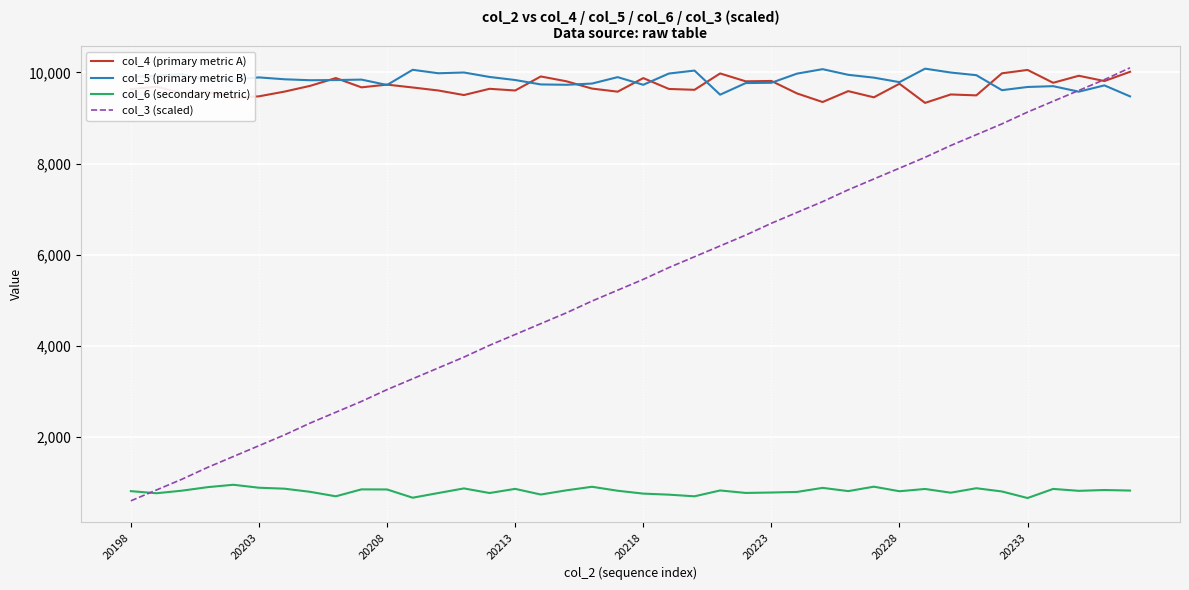

True or false: col_6 (secondary metric) and col_5 (primary metric B) intersect in this chart.

False